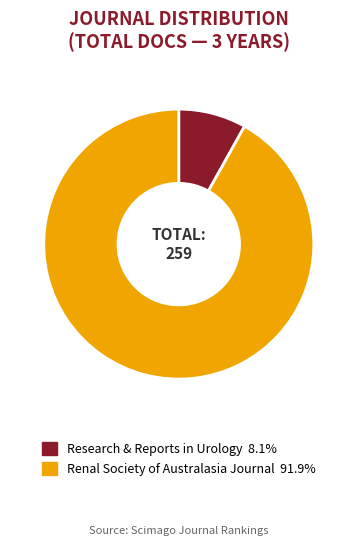

Does any single category account for the majority?

Yes